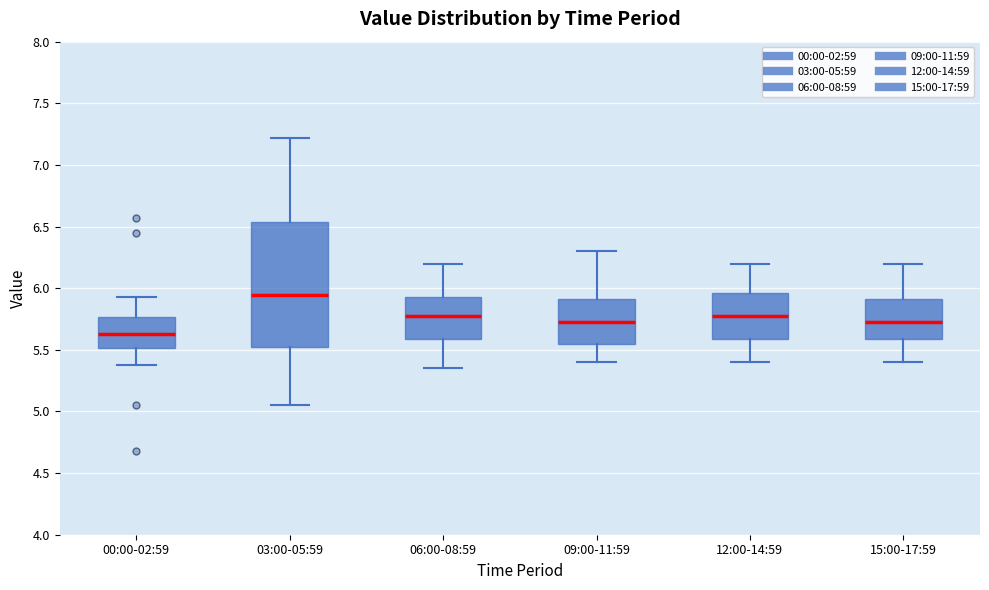

Where is the upper edge of the box for 09:00-11:59 on the y-axis? The values are not printed on the chart, so give them approximately, as read against the axis.

5.90